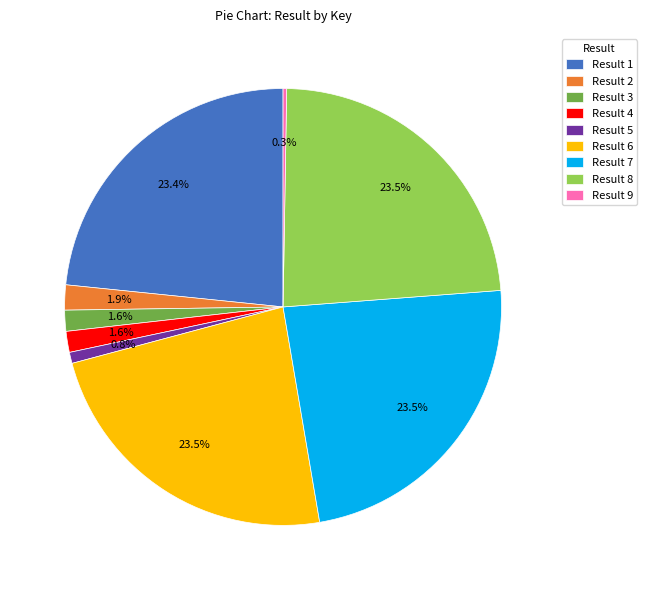

Does Result 7 represent more than half of the total?

No